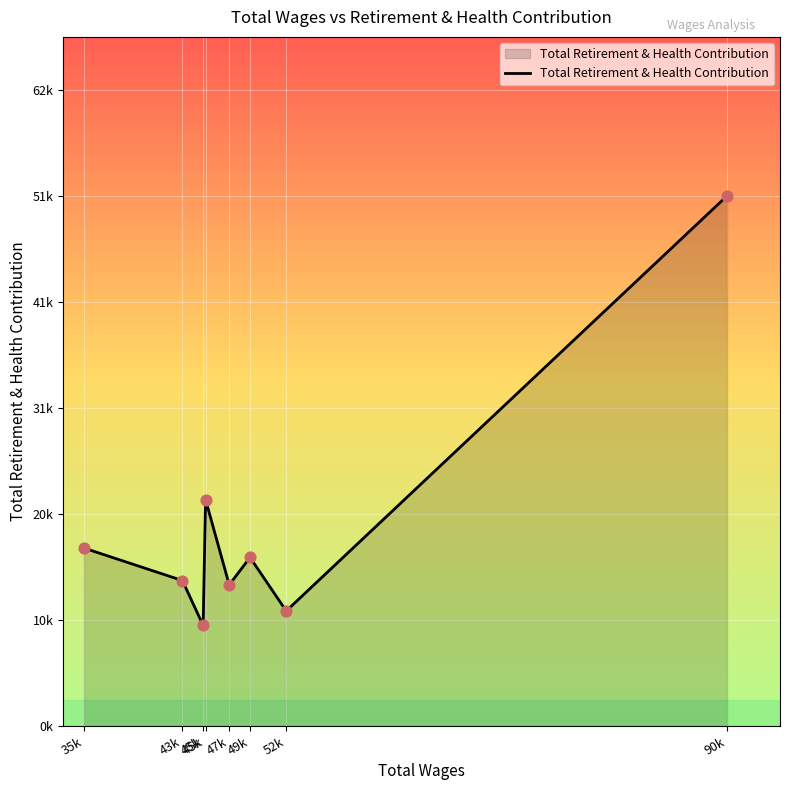

Between 49k and 45k, which is larger?

49k